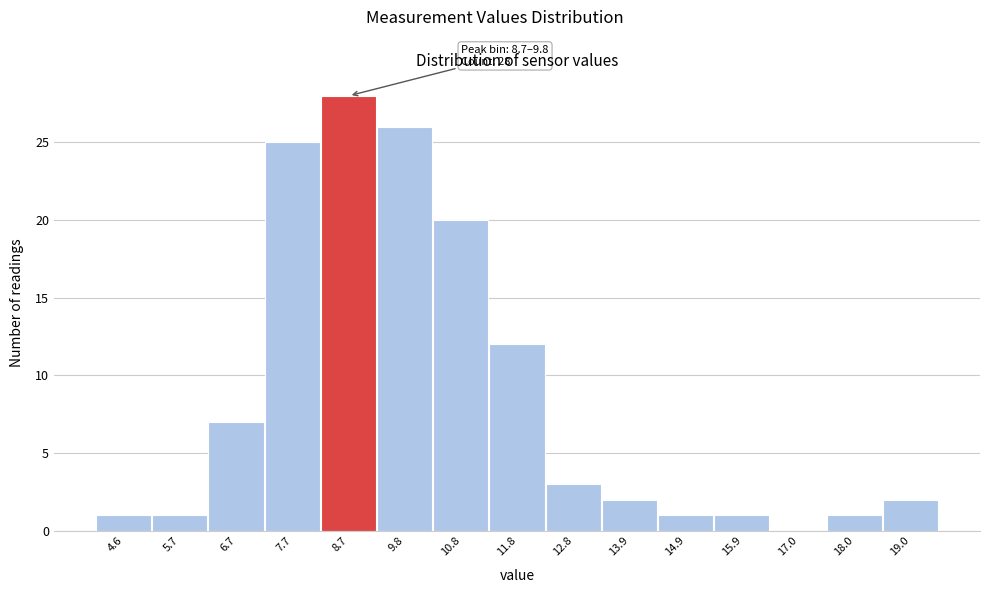

Reading left to right, list all the values displayed in this chart.

4.6=1	5.7=1	6.7=7	7.7=25	8.7=28	9.8=26	10.8=20	11.8=12	12.8=3	13.9=2	14.9=1	15.9=1	17.0=0	18.0=1	19.0=2